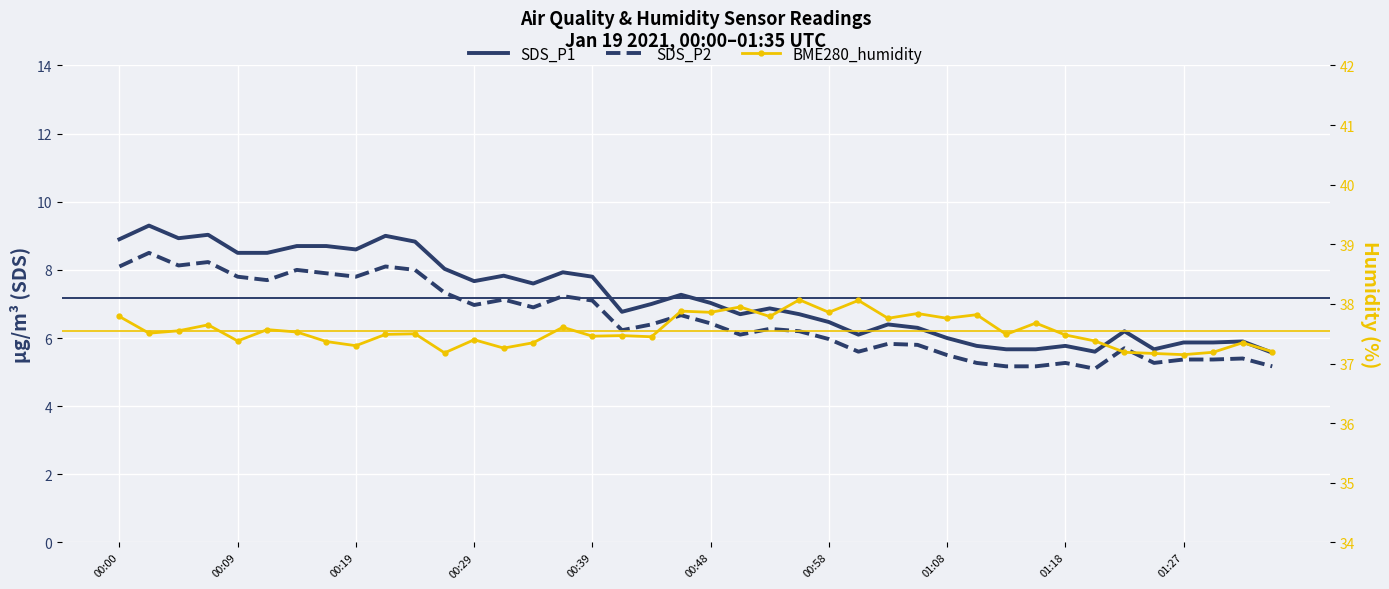

The value of SDS_P2 at 39 is 2.4. True or false?

False